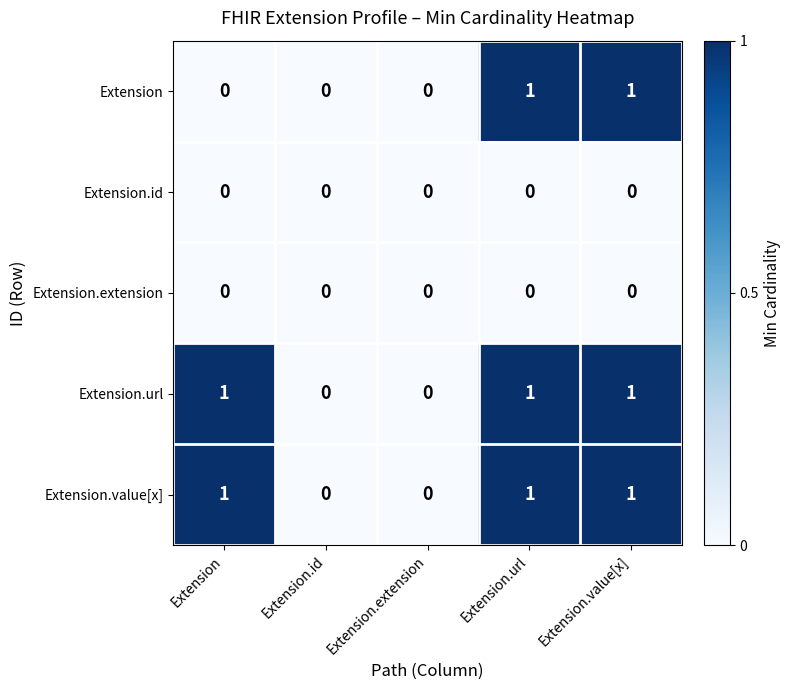

Reading left to right, what are all the values shown in this chart?

Extension: 0	0	0	1	1
Extension.id: 0	0	0	0	0
Extension.extension: 0	0	0	0	0
Extension.url: 1	0	0	1	1
Extension.value[x]: 1	0	0	1	1